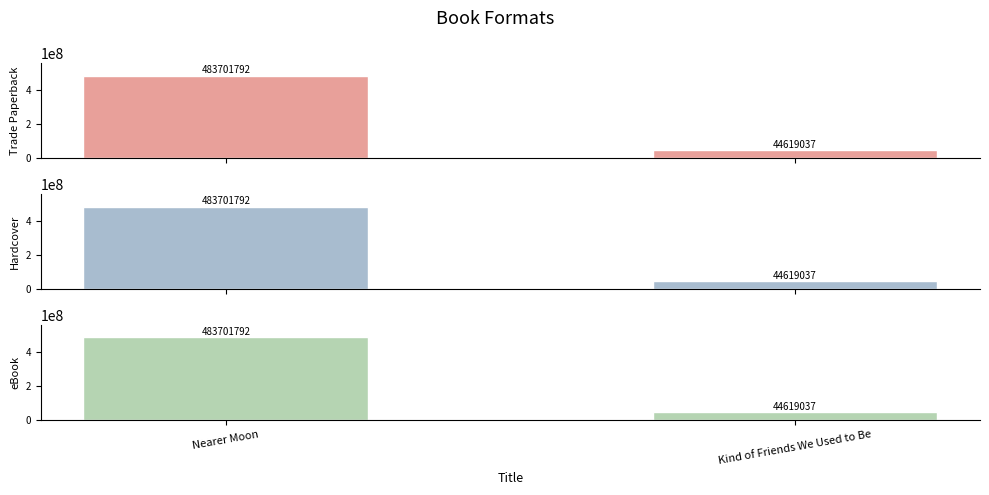

Reading left to right, what are all the values shown in this chart?

Trade Paperback: Nearer Moon=483701792	Kind of Friends We Used to Be=44619037
Hardcover: Nearer Moon=483701792	Kind of Friends We Used to Be=44619037
eBook: Nearer Moon=483701792	Kind of Friends We Used to Be=44619037